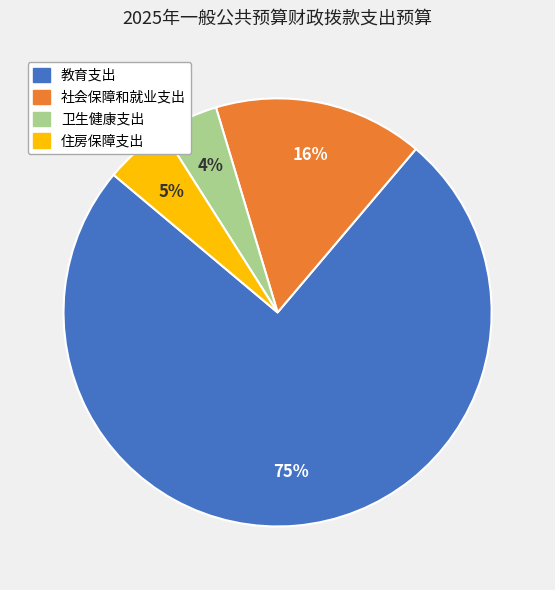

Which has a higher value, 教育支出 or 住房保障支出?

教育支出